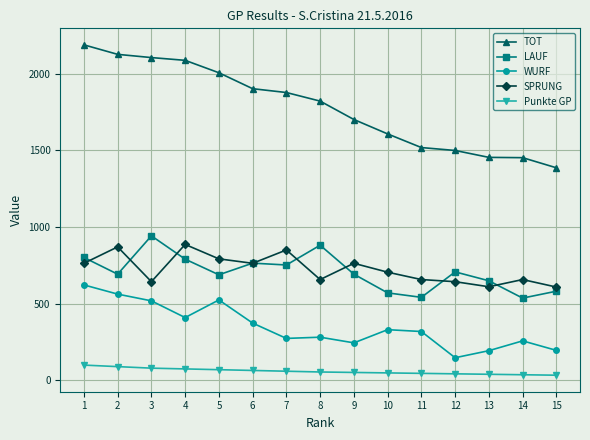

What is the value of the Punkte GP point at the 1st from the left?

100